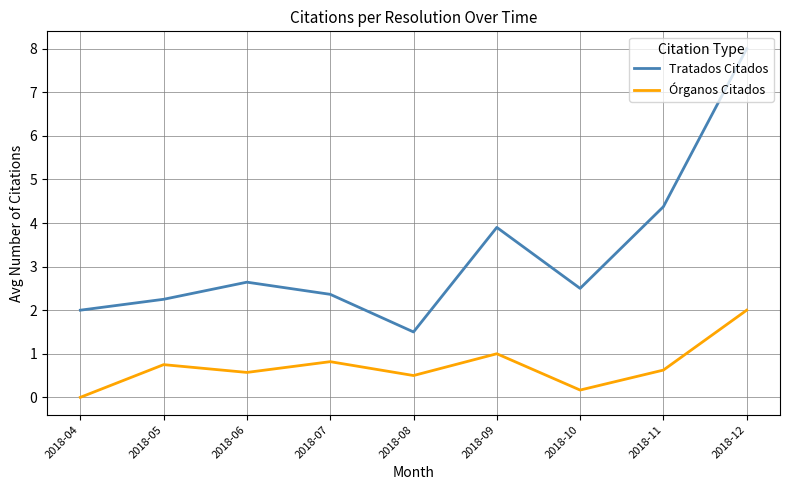

The Órganos Citados series shows 0.9 at 2018-04. True or false?

False